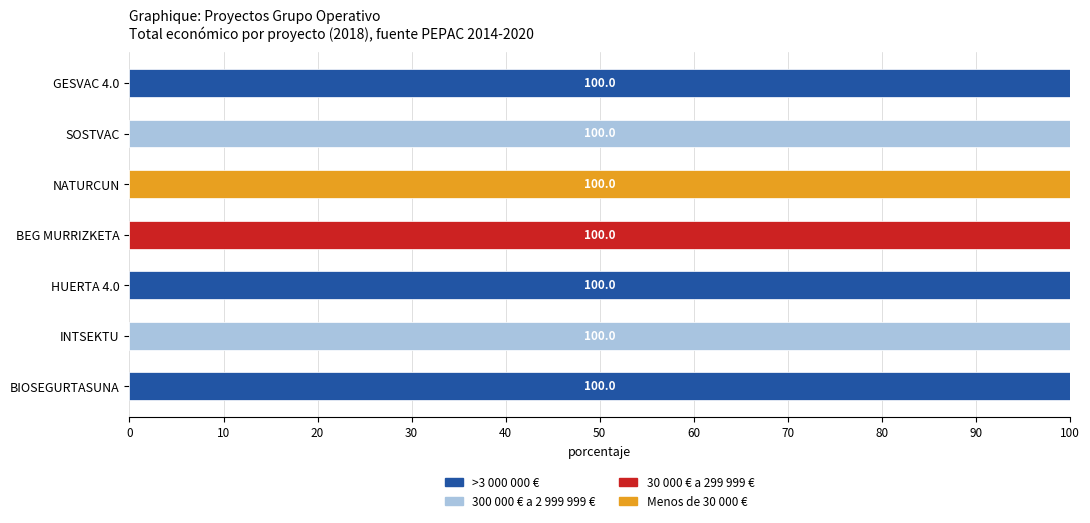

The >3 000 000 € series shows 0 at SOSTVAC. True or false?

True